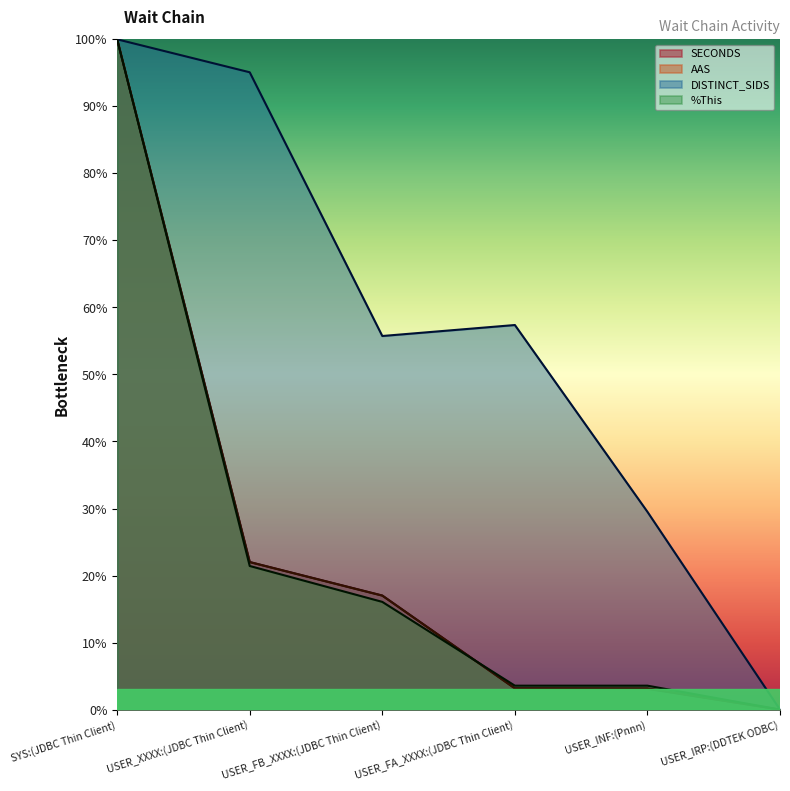

At which label does DISTINCT_SIDS reach its minimum?

USER_IRP:(DDTEK ODBC)